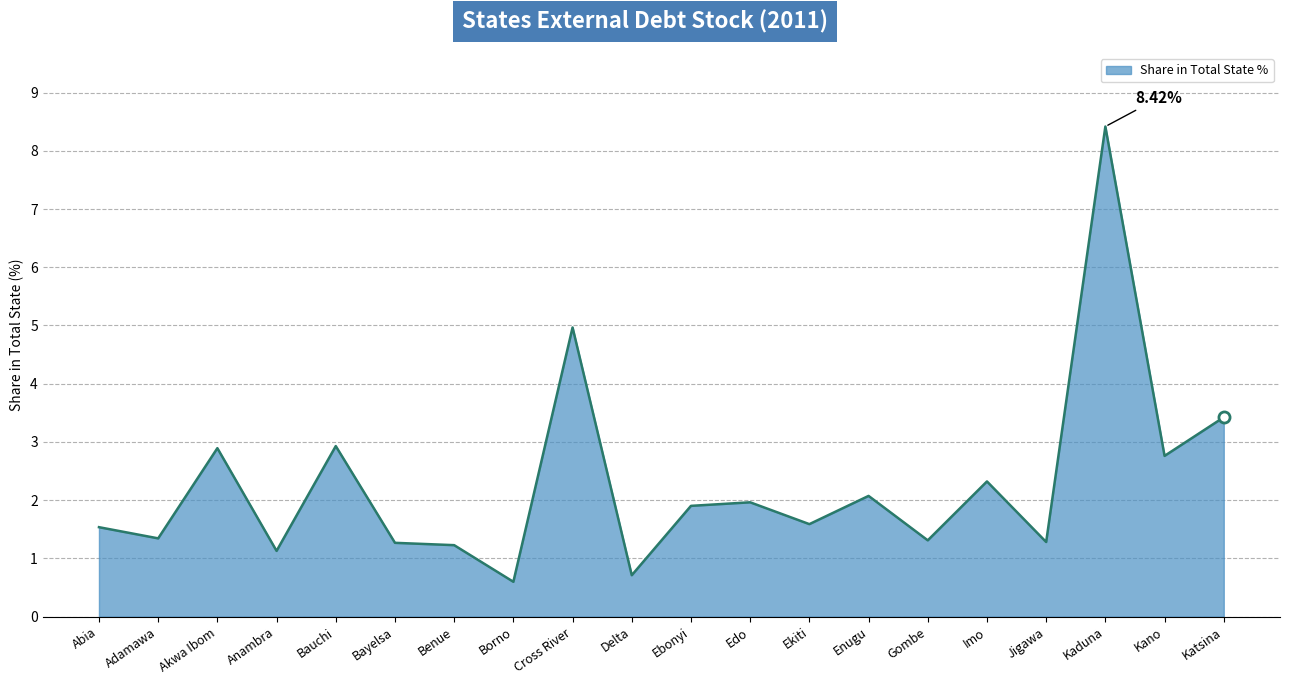

What is the ratio of the value at Abia to the value at Ekiti?

1.0